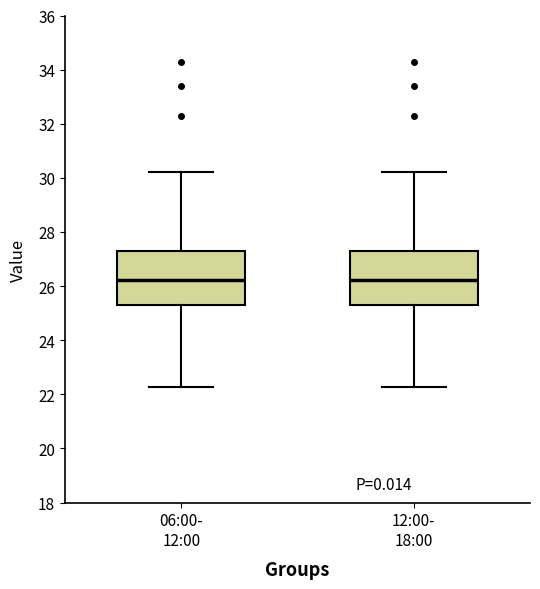

Reading left to right, transcribe this box plot: for each box, give where its median line is, the range the box spans, and where its two whiskers end, as read against the y-axis. The values are not printed on the chart, so give them approximately, as read against the axis.

06:00- 12:00: median 26.2, box 25.2 to 27.4, whiskers 22.2 to 30.2
12:00- 18:00: median 26.2, box 25.2 to 27.4, whiskers 22.2 to 30.2